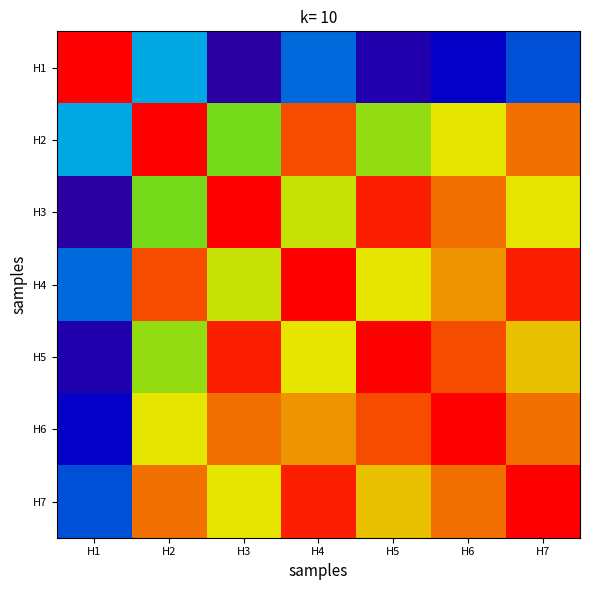

Count the number of data series in this chart.

7